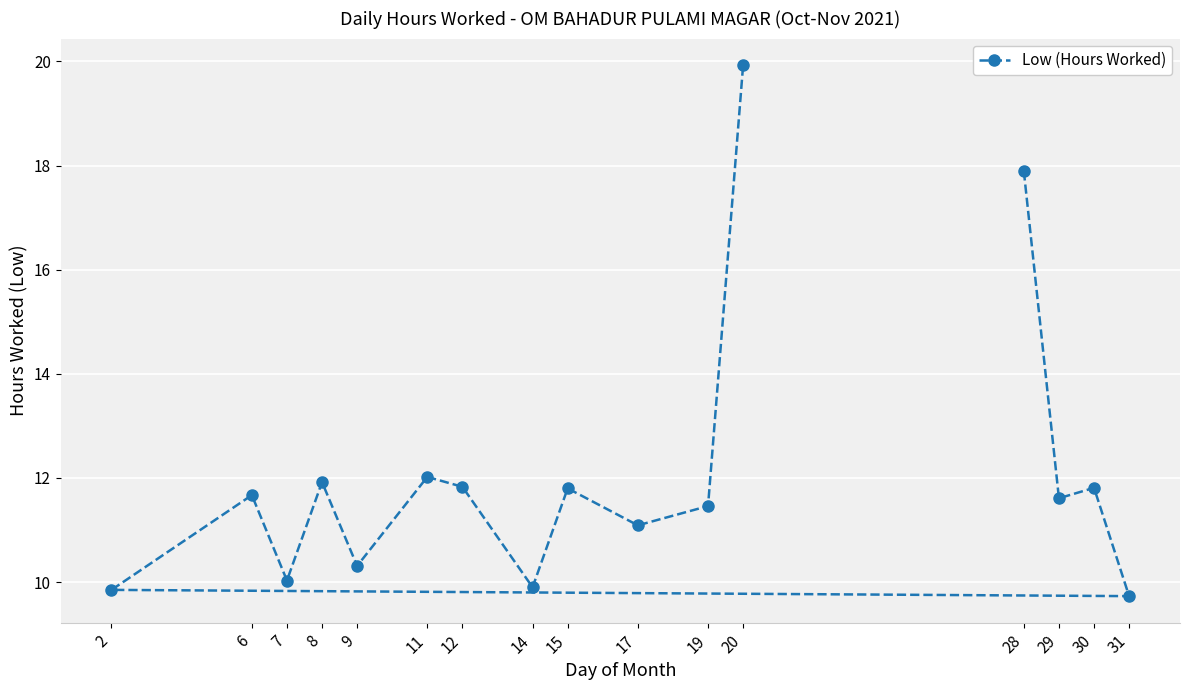

What is the difference between the second highest and second lowest values?

8.0